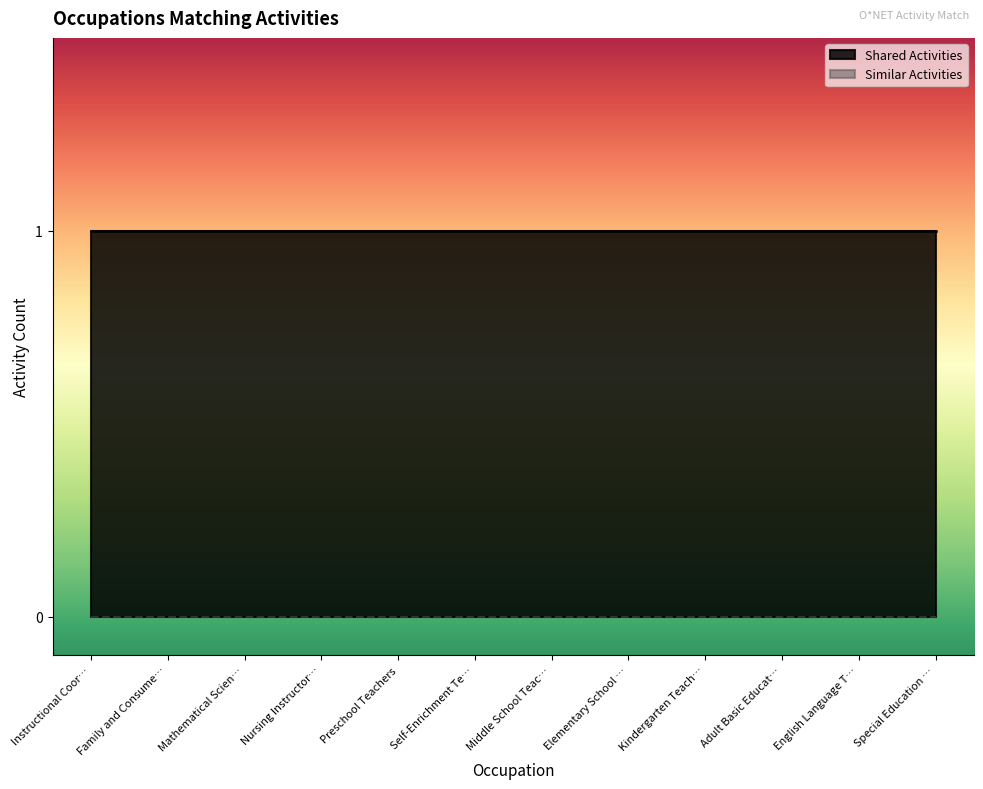

What is the label of the 7th point from the right?

Self-Enrichment Teachers